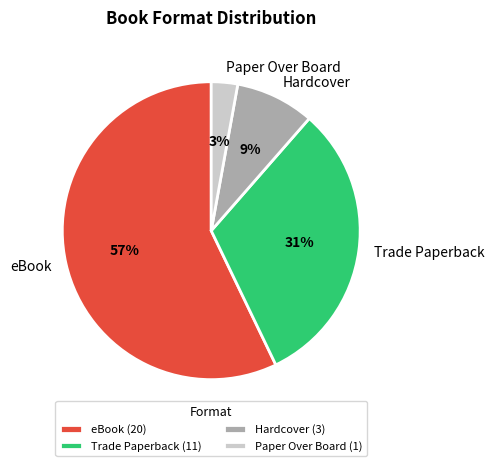

What percentage is the Paper Over Board slice, to the nearest percent?

3%